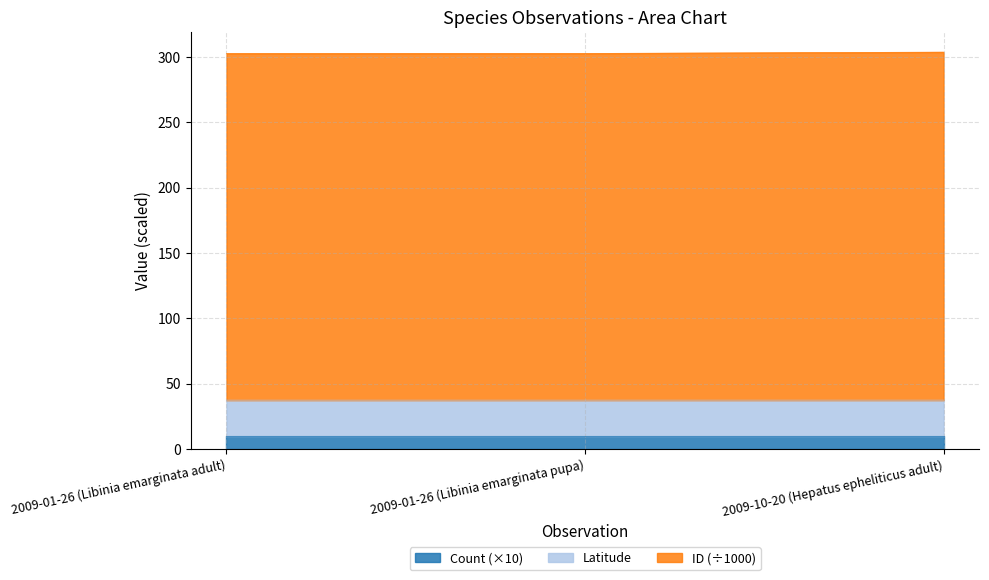

The value of Latitude at 2009-10-20 (Hepatus epheliticus adult) is 37.4. True or false?

True